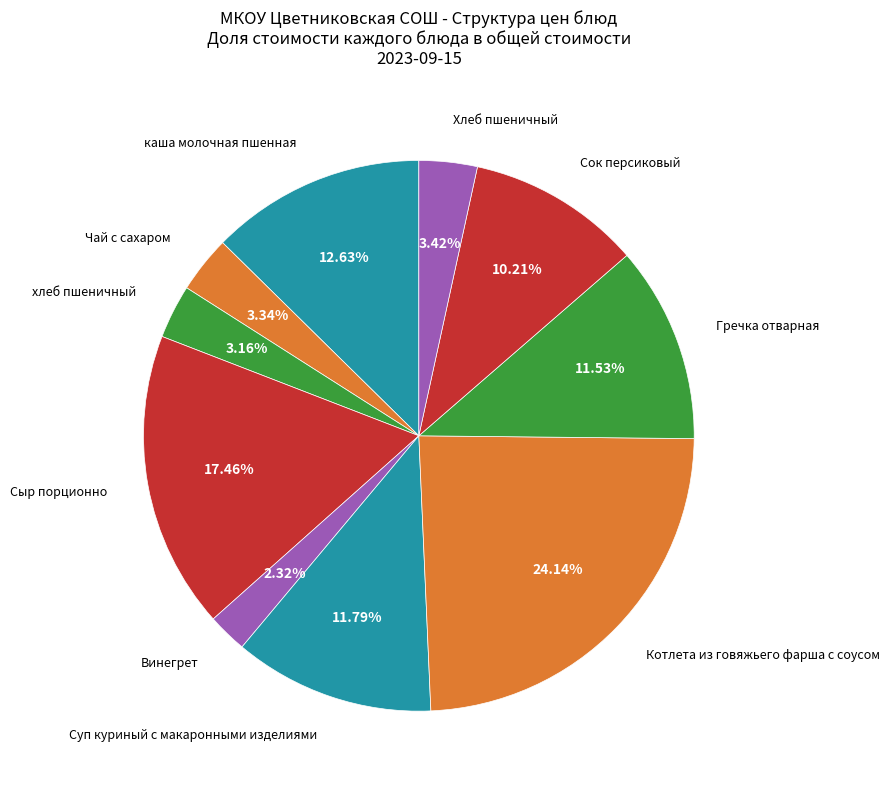

To the nearest percent, what is the average slice percentage?

10%